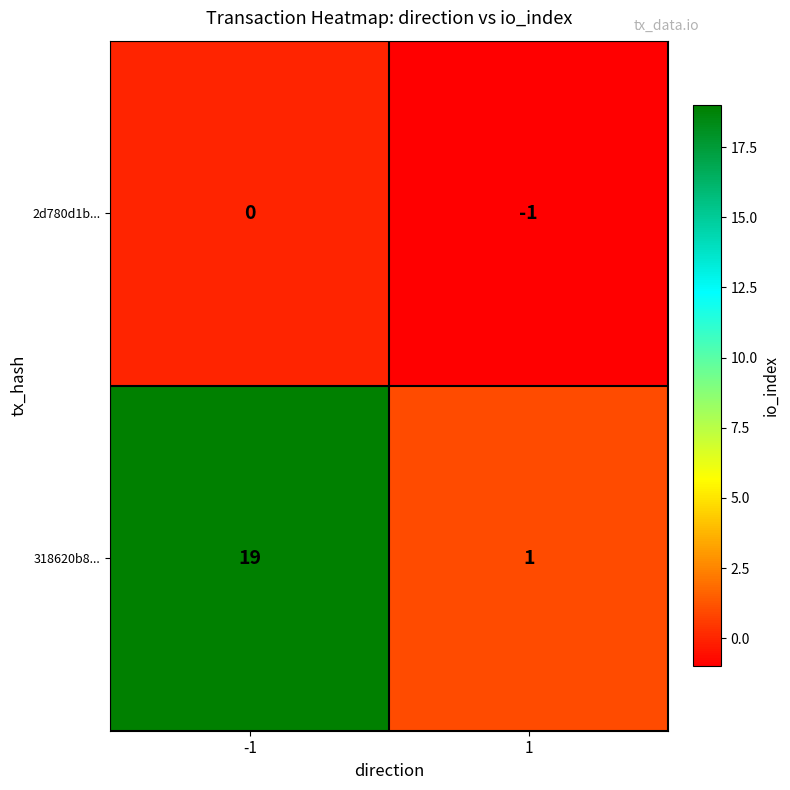

Which series changed the most between -1 and 1?

318620b8...